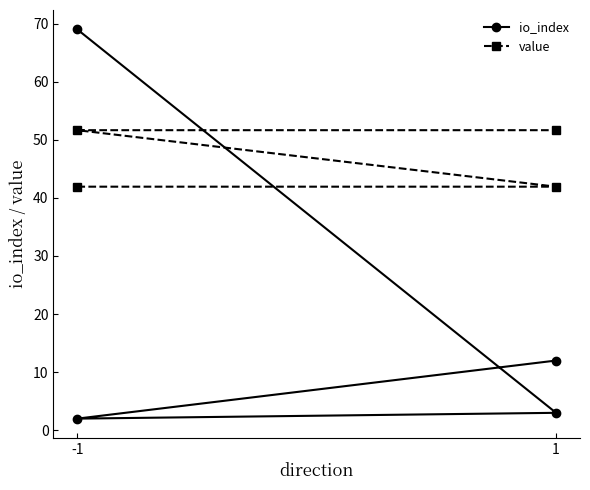

Reading left to right, transcribe all the data shown in this chart.

io_index: 69.0	3.0	2.0	12.0
value: 41.9	41.9	51.7	51.7